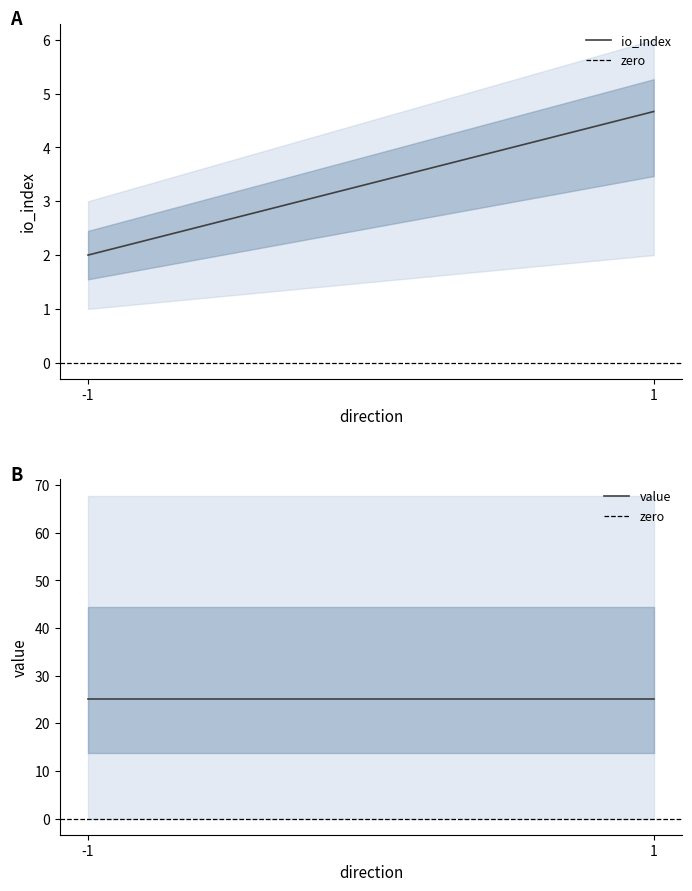

Which series has the widest spread of values?

io_index